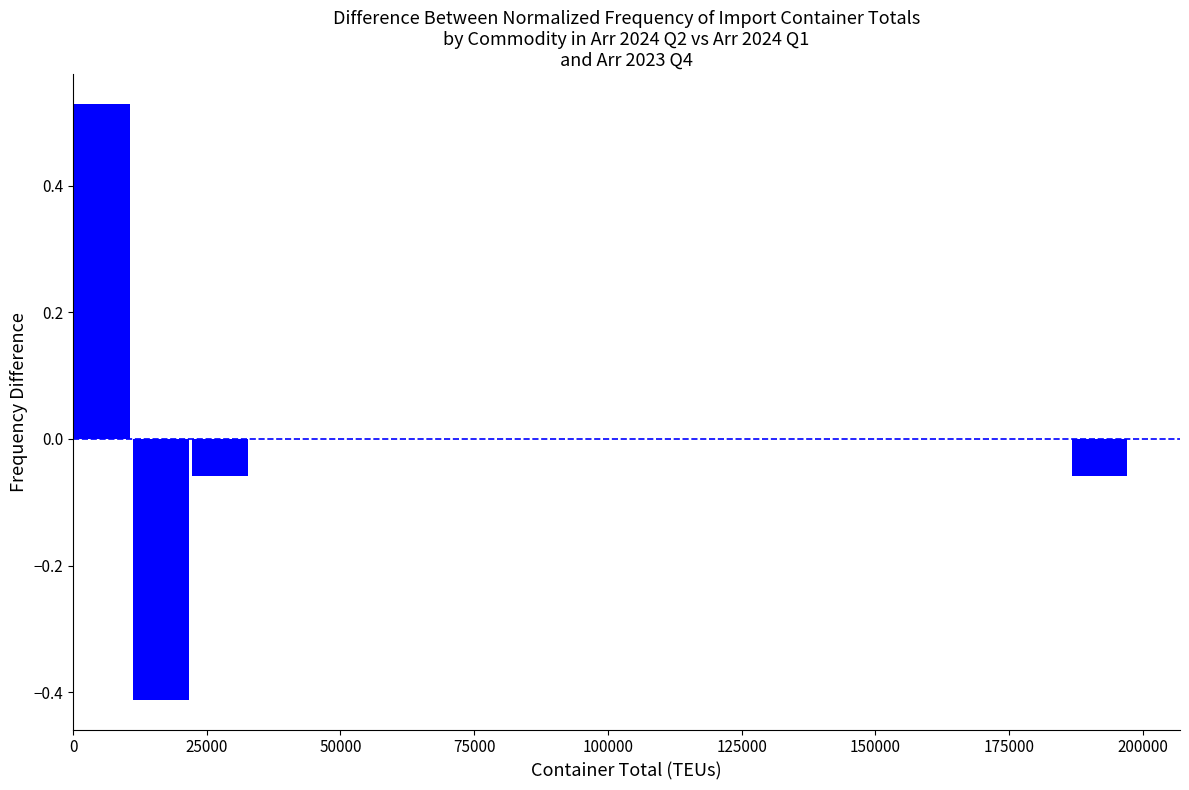

Read against the x-axis, roughly where is the centre of the tallest bar?

5000